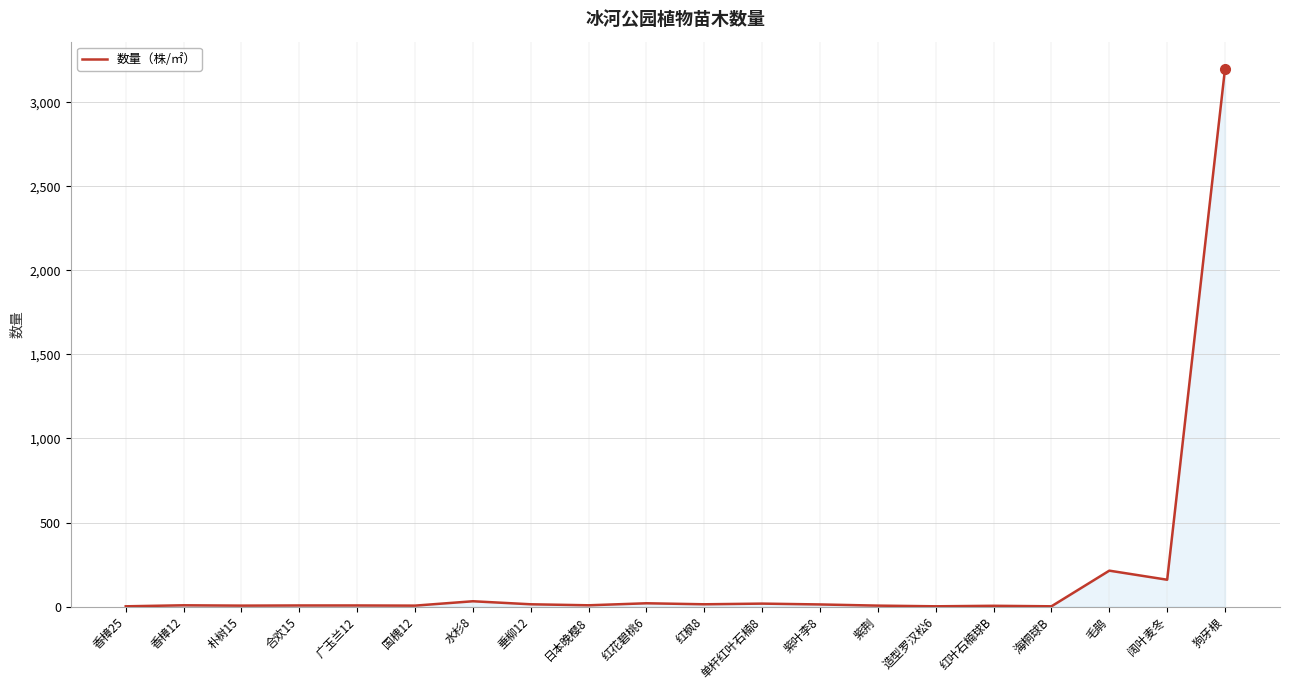

True or false: the data shows 2179 at 狗牙根.

False